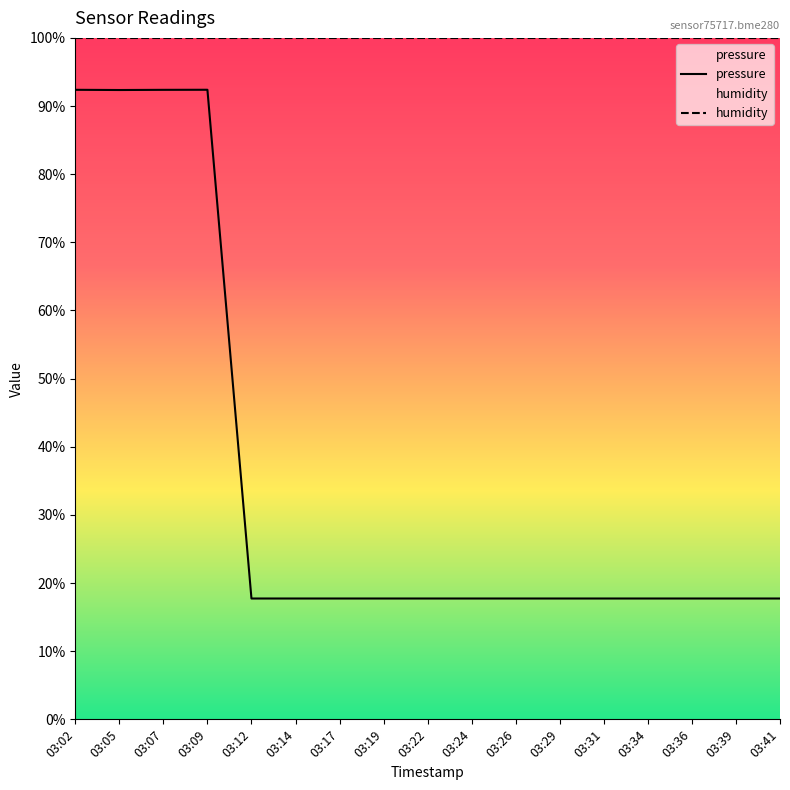

True or false: humidity and pressure intersect in this chart.

False